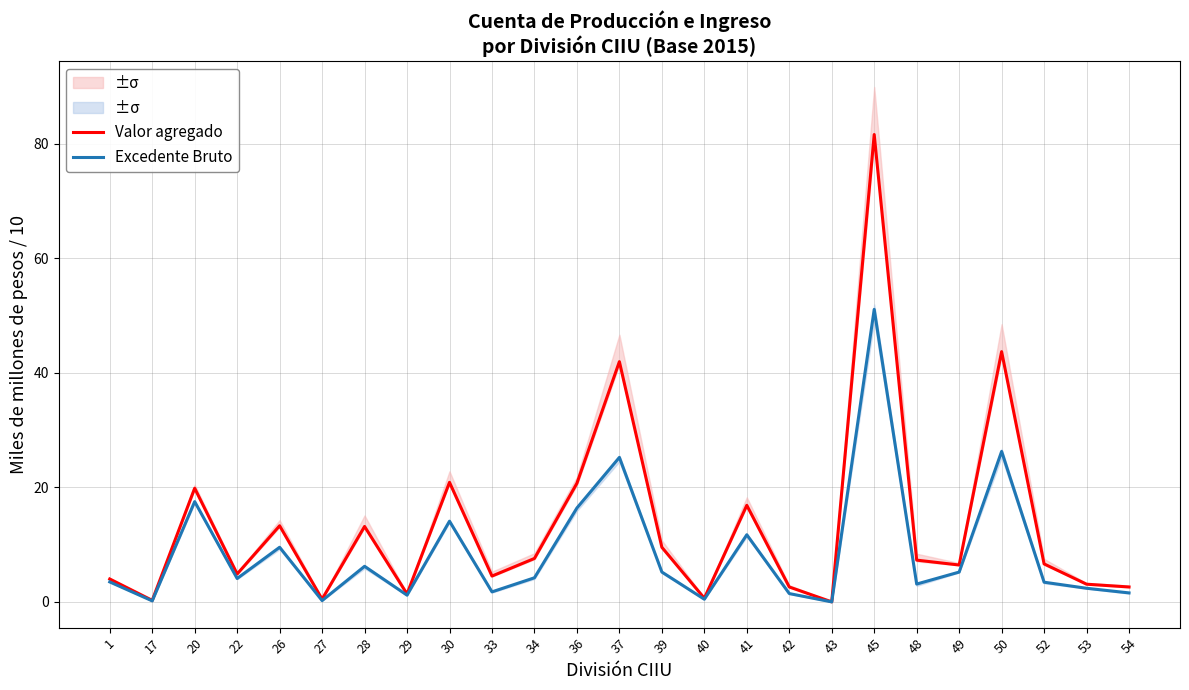

Reading right to left, extract all data points from this chart.

Valor agregado: 54=2.6	53=3.1	52=6.6	50=43.7	49=6.4	48=7.3	45=81.6	43=0.0	42=2.6	41=16.9	40=0.6	39=9.5	37=41.9	36=20.7	34=7.6	33=4.5	30=20.9	29=1.4	28=13.2	27=0.5	26=13.3	22=4.9	20=19.8	17=0.3	1=4.0
Excedente Bruto: 54=1.6	53=2.4	52=3.4	50=26.3	49=5.2	48=3.1	45=51.1	43=0.0	42=1.5	41=11.7	40=0.5	39=5.2	37=25.2	36=16.4	34=4.2	33=1.8	30=14.1	29=1.2	28=6.2	27=0.2	26=9.5	22=4.1	20=17.5	17=0.2	1=3.5